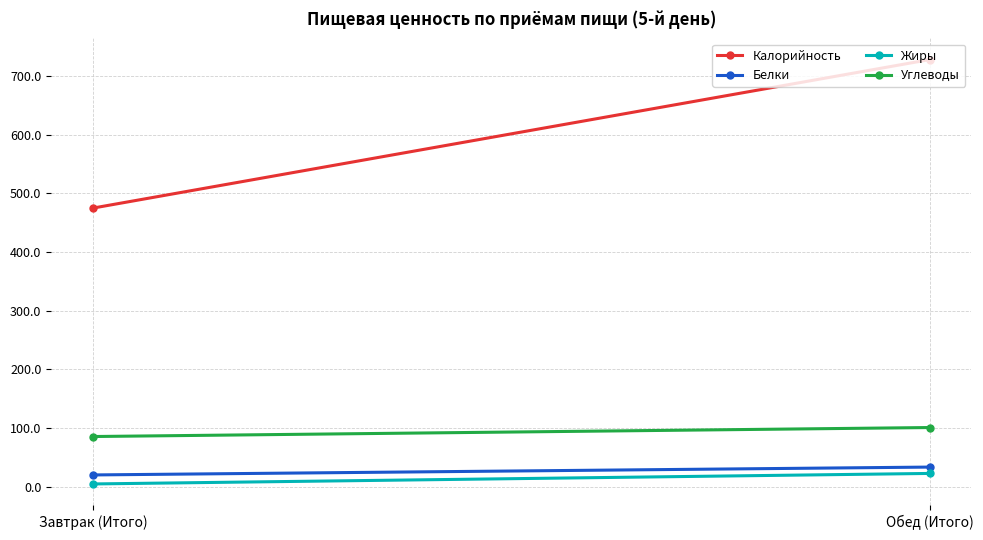

What are all the series names shown in the legend?

Калорийность, Белки, Жиры, Углеводы